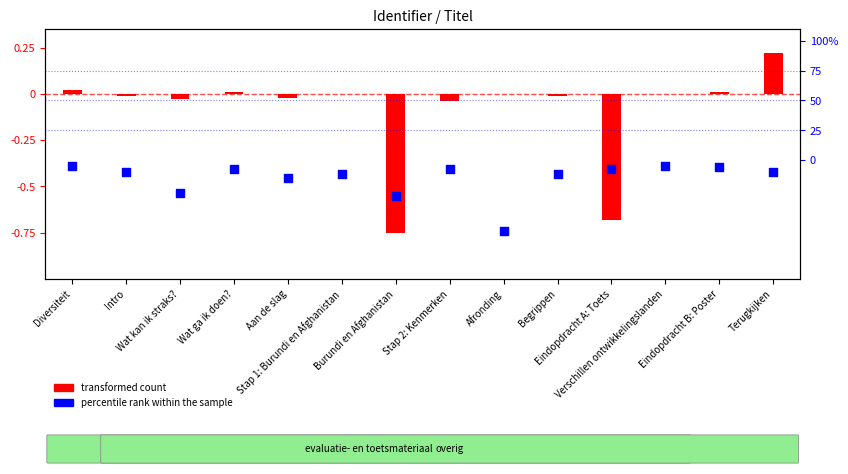

Which series has the largest total across all categories?

transformed count